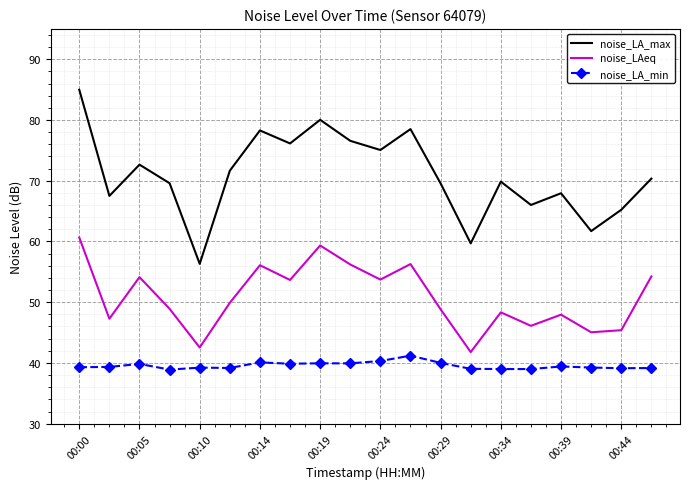

What is the difference between the maximum and minimum values in the noise_LAeq series?

18.9